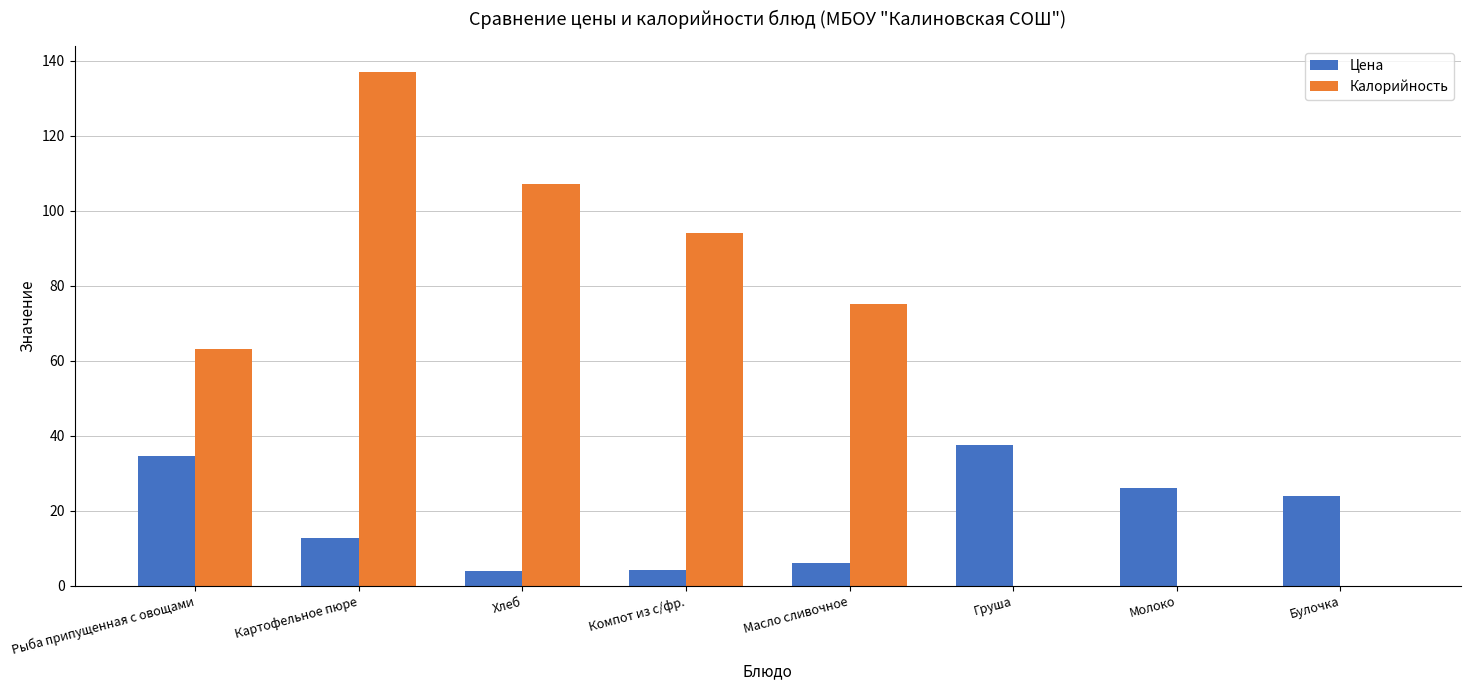

At which label does Калорийность reach its peak?

Картофельное пюре